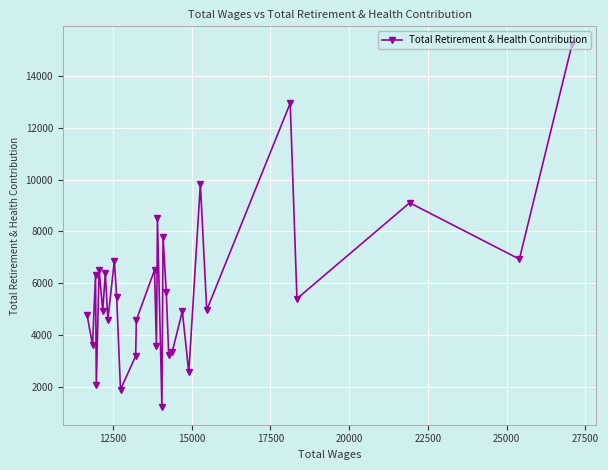

How many interior local peaks (higher than both neighbors) does the data have?

11